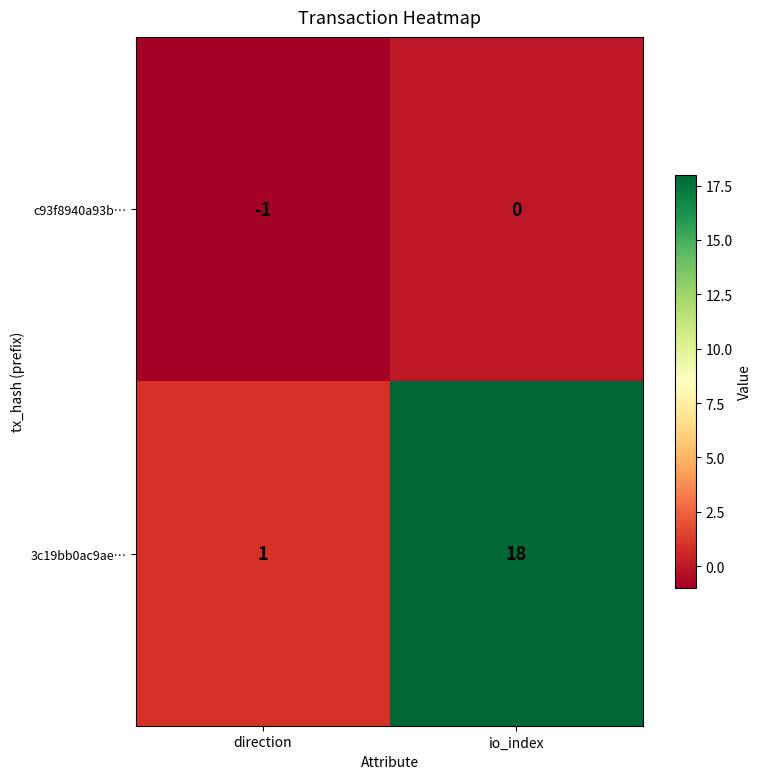

Which series has the widest spread of values?

3c19bb0ac9ae…